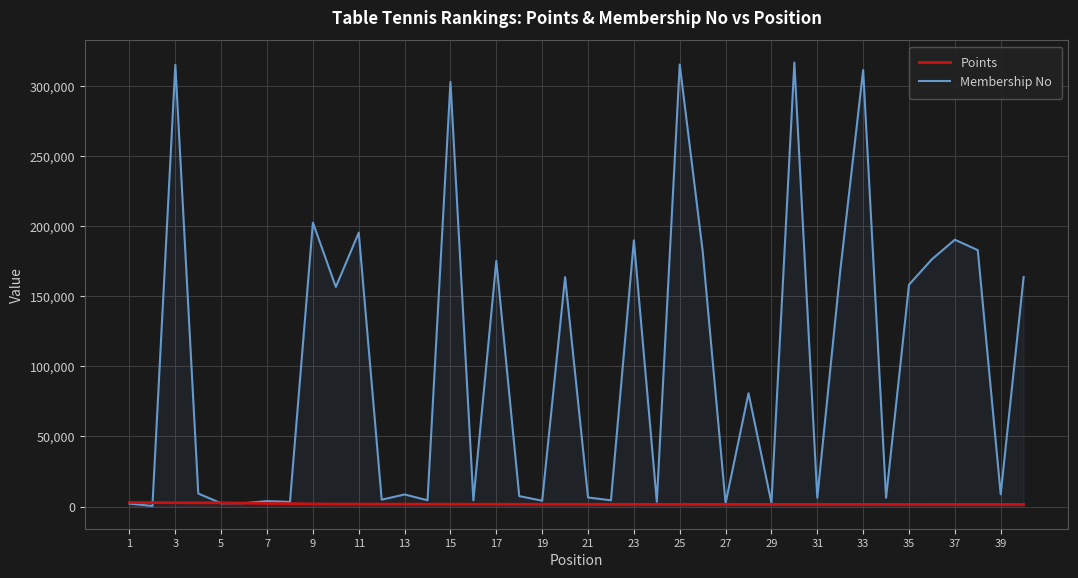

Where does the Points series first go above 1597?

1